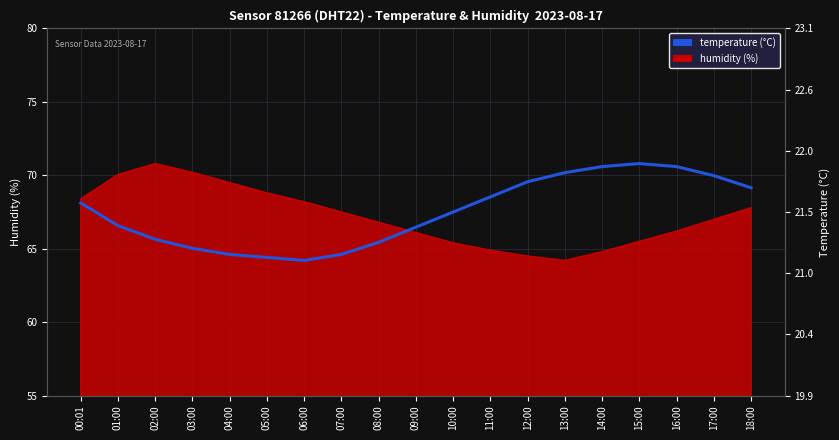

What is the label of the 5th point from the left?

04:00